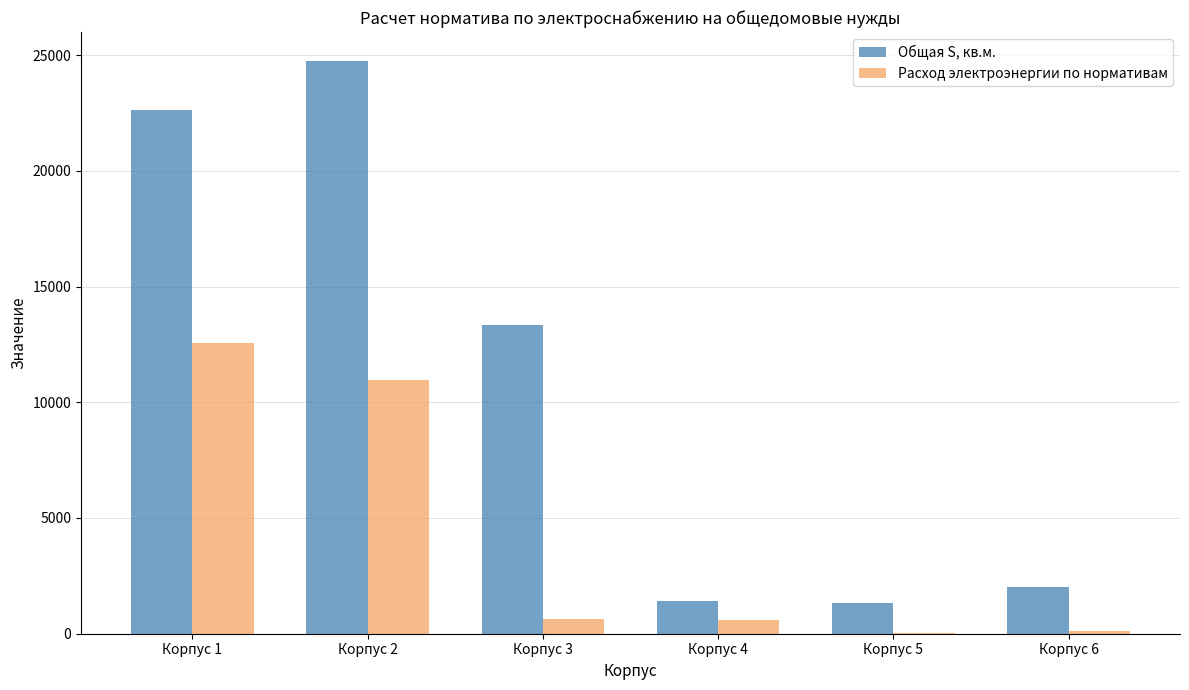

At which label does Общая S, кв.м. reach its peak?

Корпус 2